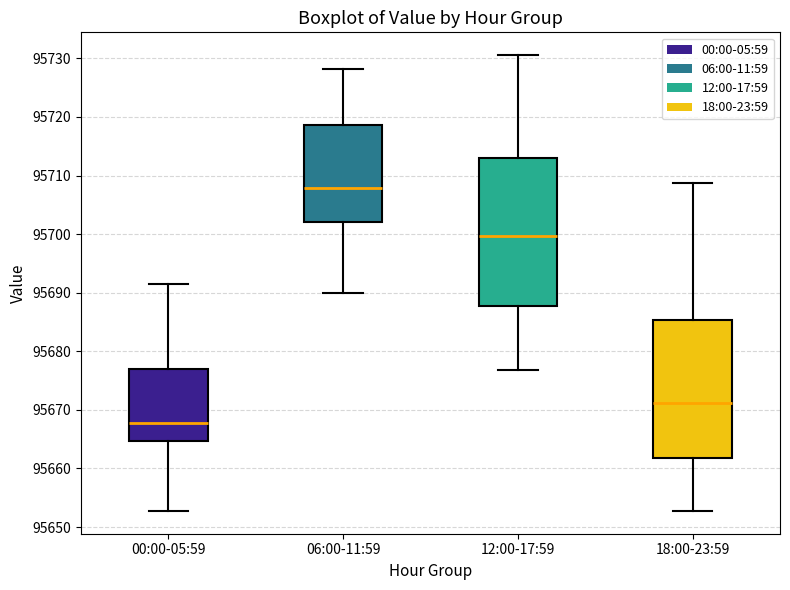

Which box's median line is the highest?

06:00-11:59